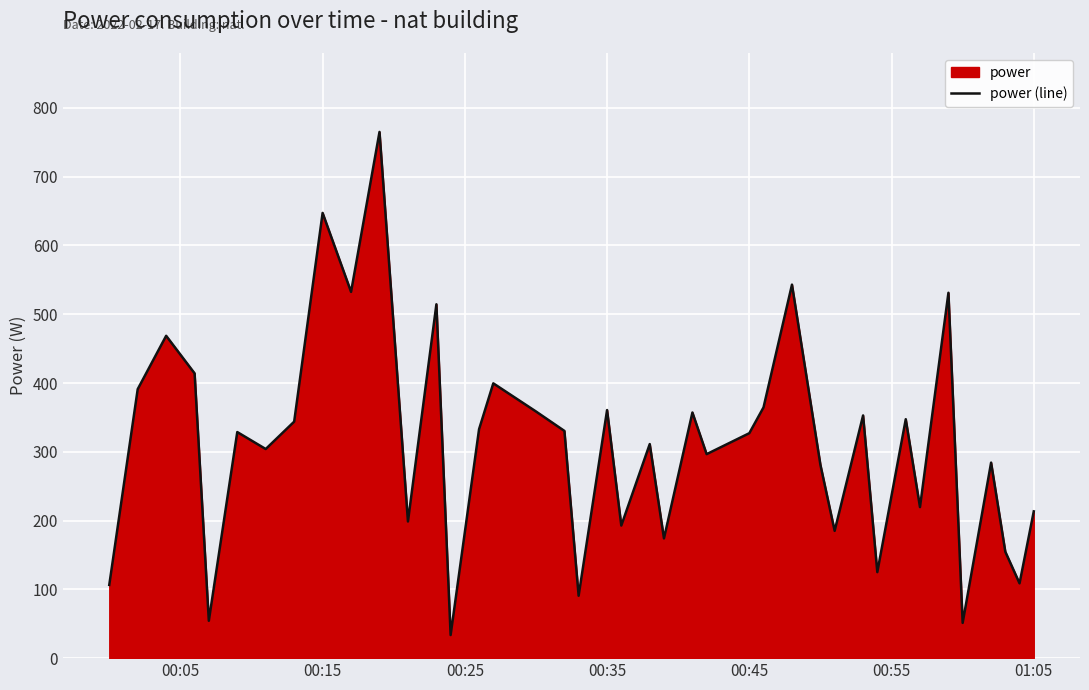

What is the smallest value displayed?

33.6